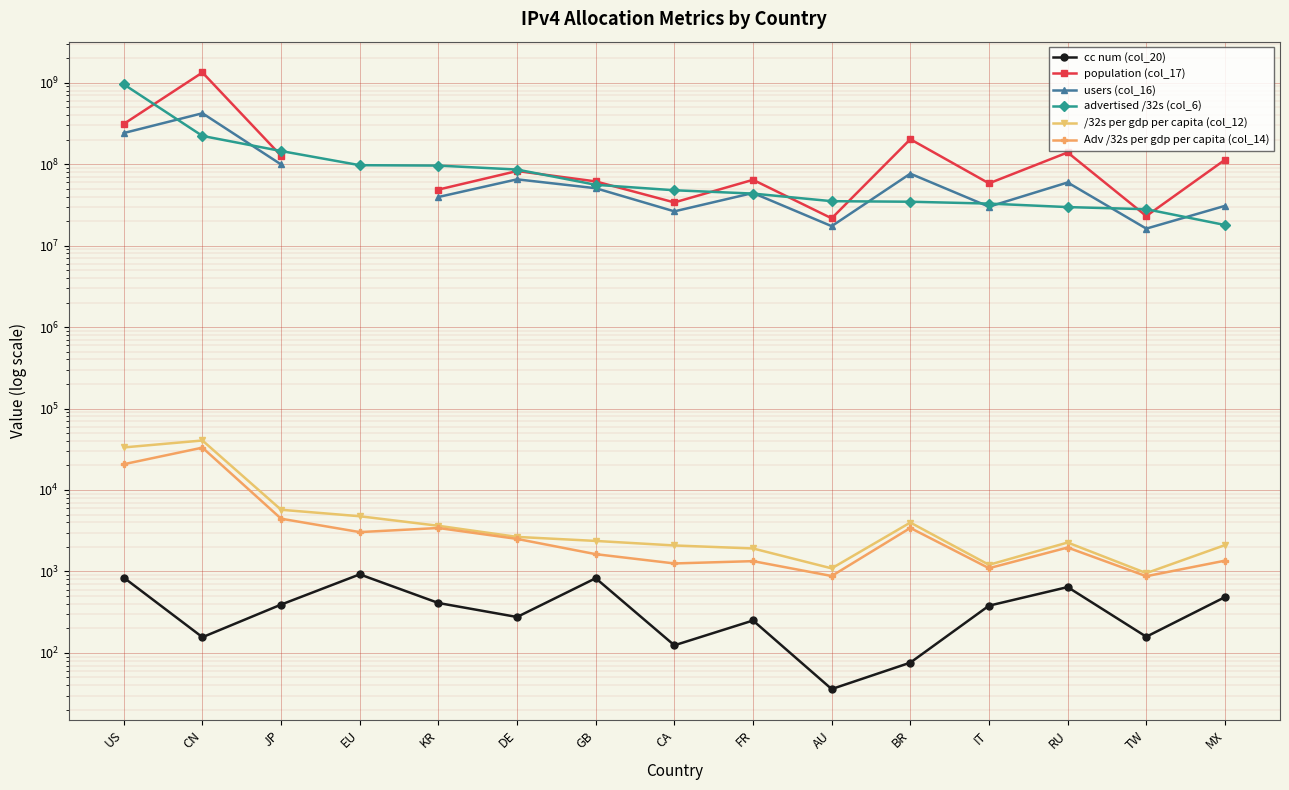

Where is the first local maximum for Adv /32s per gdp per capita (col_14)?

CN